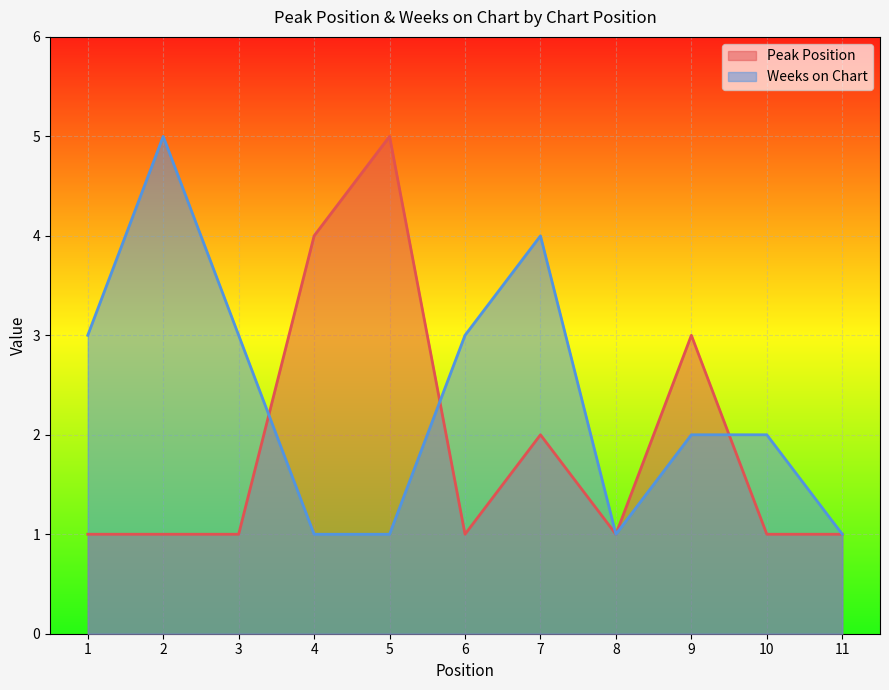

List the series in order of their overall mean, lowest first.

Peak Position, Weeks on Chart